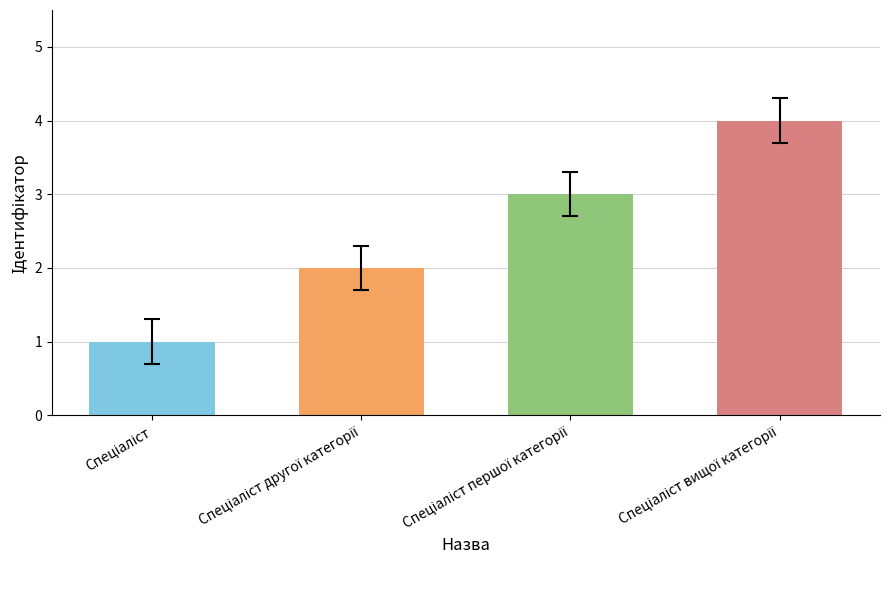

What is the label of the 3rd bar from the left?

Спеціаліст першої категорії